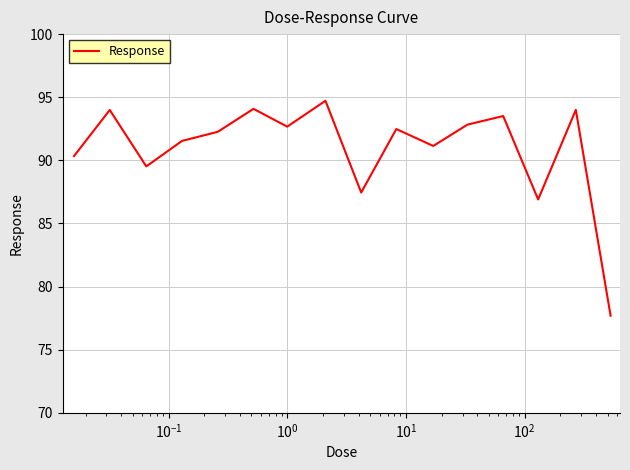

What is the smallest value displayed?

77.7